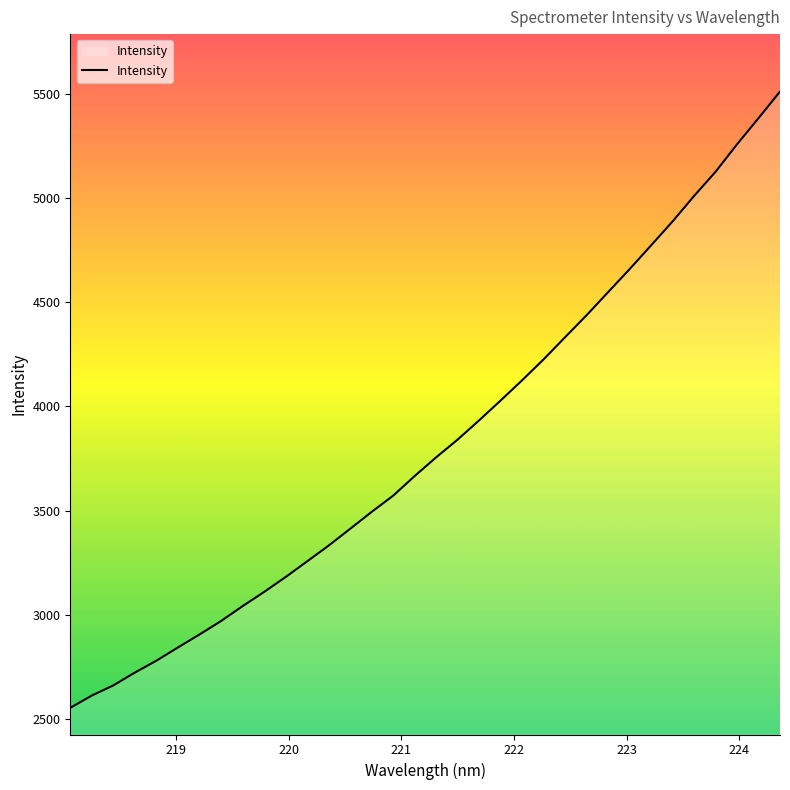

True or false: there are more than 0 points higher than both neighbors.

False